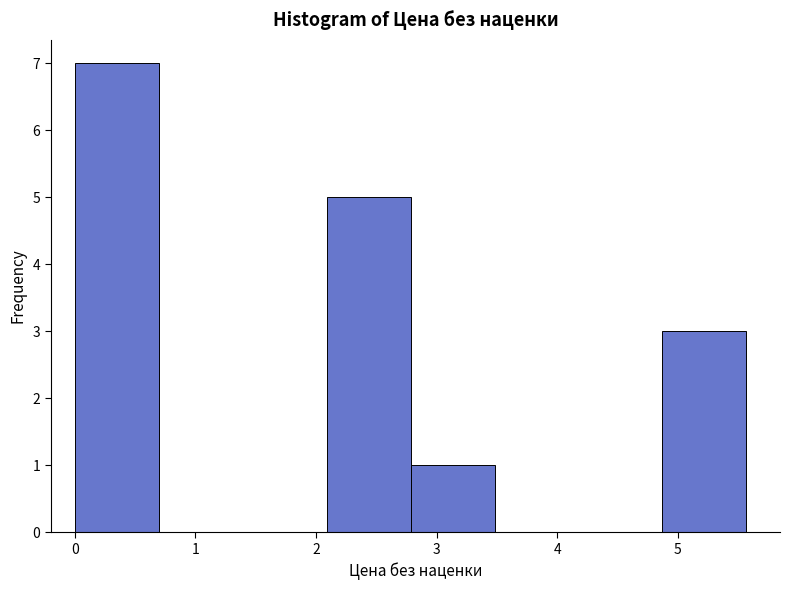

Reading left to right, list every bar in this chart as the range it spans on the x-axis followed by its height. Neither the bar edges nor the heights are printed on the chart, so give them approximately, as read against the axes.

0.0 to 0.7: 7
0.7 to 1.4: 0
1.4 to 2.1: 0
2.1 to 2.8: 5
2.8 to 3.5: 1
3.5 to 4.2: 0
4.2 to 4.9: 0
4.9 to 5.6: 3